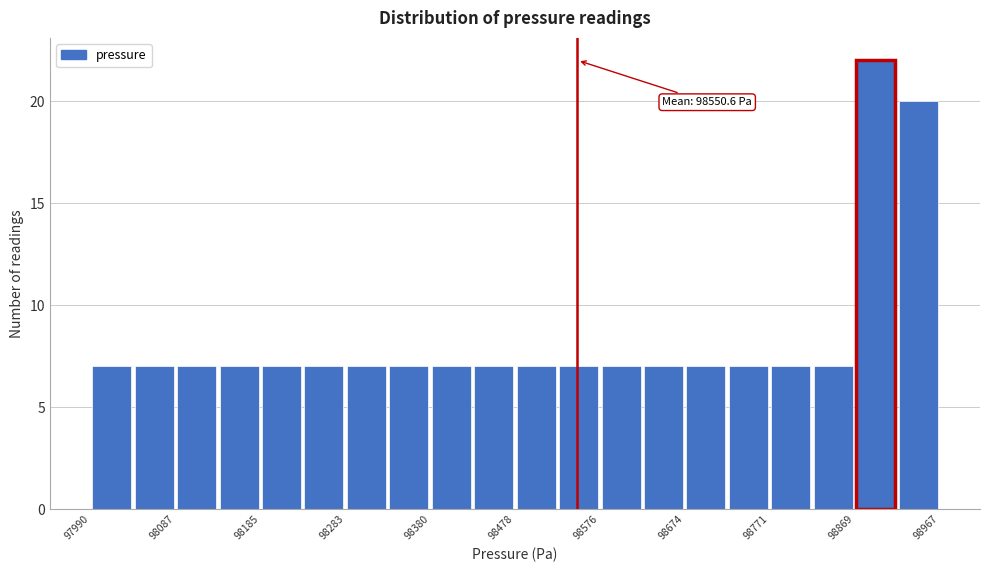

Over which range of the x-axis is the bar tallest?

98870 to 98920